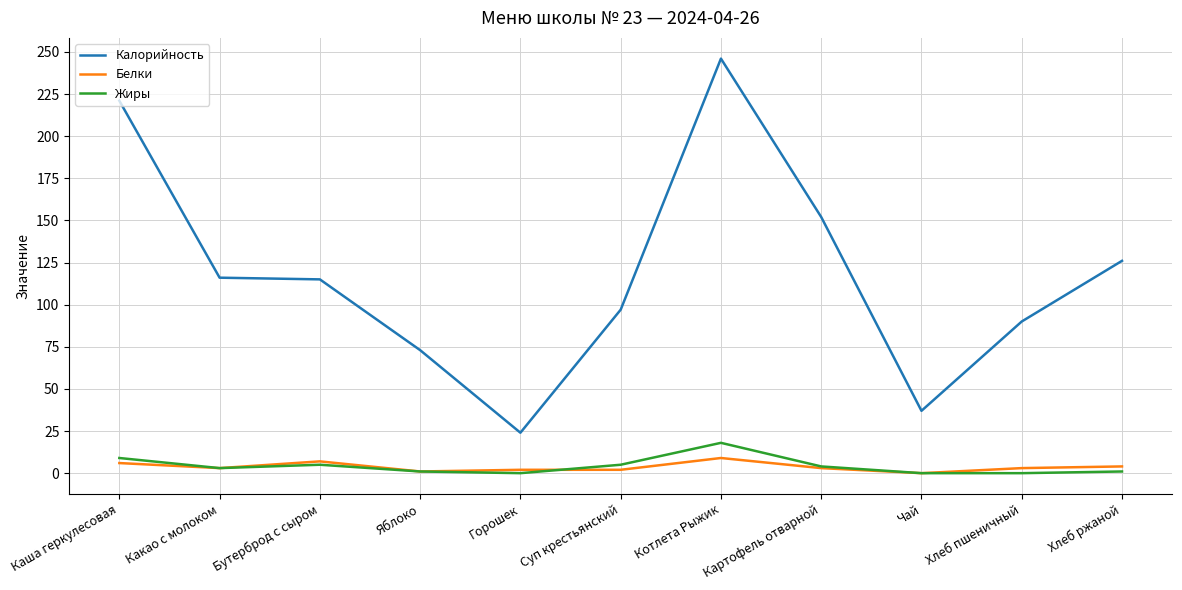

What position from the right is Хлеб пшеничный?

2